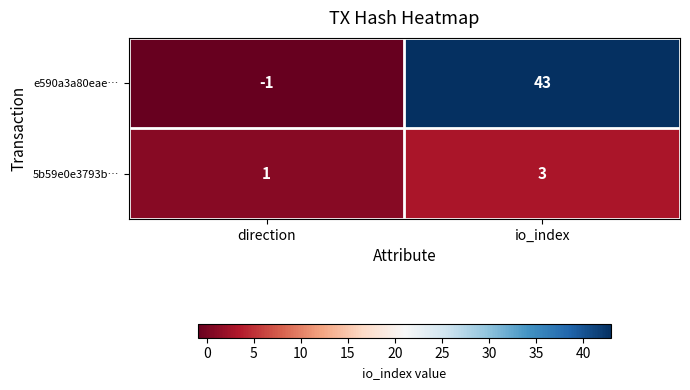

Reading left to right, transcribe all the data shown in this chart.

e590a3a80eae…: direction=-1	io_index=43
5b59e0e3793b…: direction=1	io_index=3